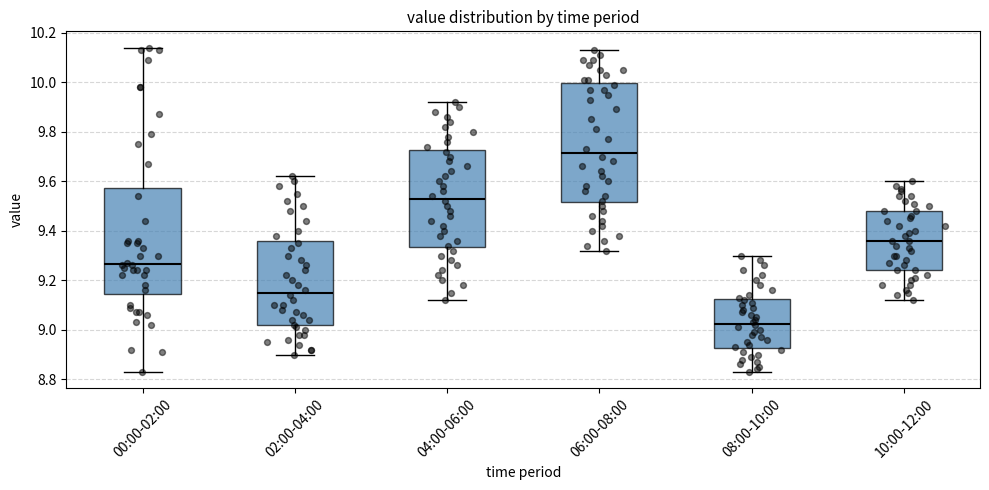

Reading left to right, transcribe this box plot: for each box, give where its median line is, the range the box spans, and where its two whiskers end, as read against the y-axis. The values are not printed on the chart, so give them approximately, as read against the axis.

00:00-02:00: median 9.26, box 9.14 to 9.58, whiskers 8.84 to 10.14
02:00-04:00: median 9.16, box 9.02 to 9.36, whiskers 8.90 to 9.62
04:00-06:00: median 9.54, box 9.34 to 9.72, whiskers 9.12 to 9.92
06:00-08:00: median 9.72, box 9.52 to 10.00, whiskers 9.32 to 10.14
08:00-10:00: median 9.02, box 8.92 to 9.12, whiskers 8.84 to 9.30
10:00-12:00: median 9.36, box 9.24 to 9.48, whiskers 9.12 to 9.60